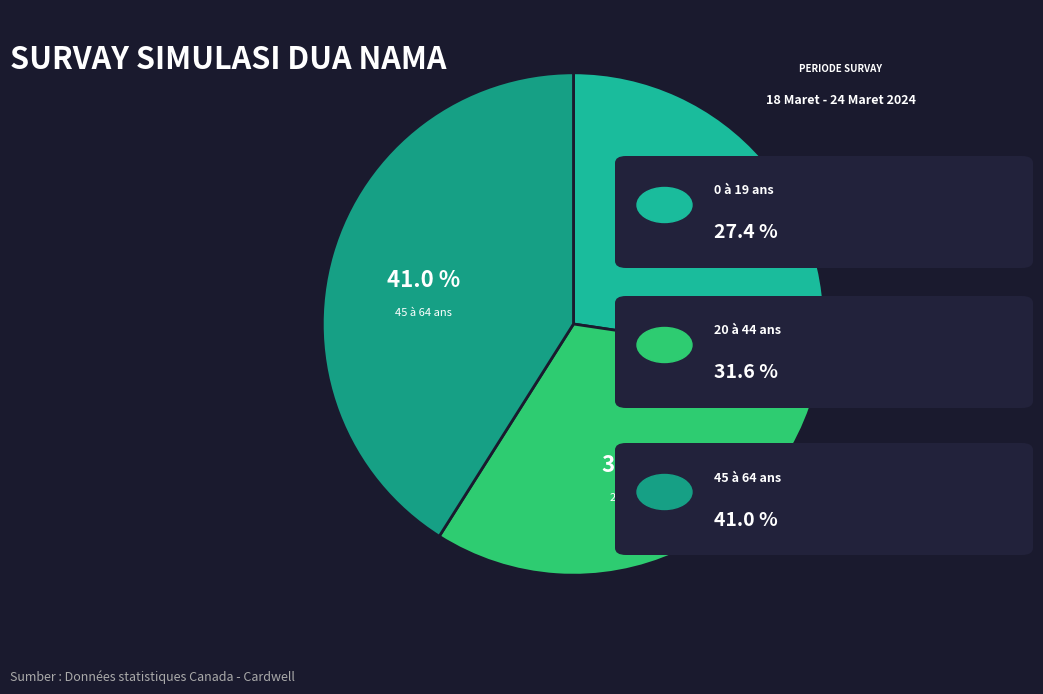

Combined, what portion of the pie is 45 à 64 ans and 0 à 19 ans?

68.4%